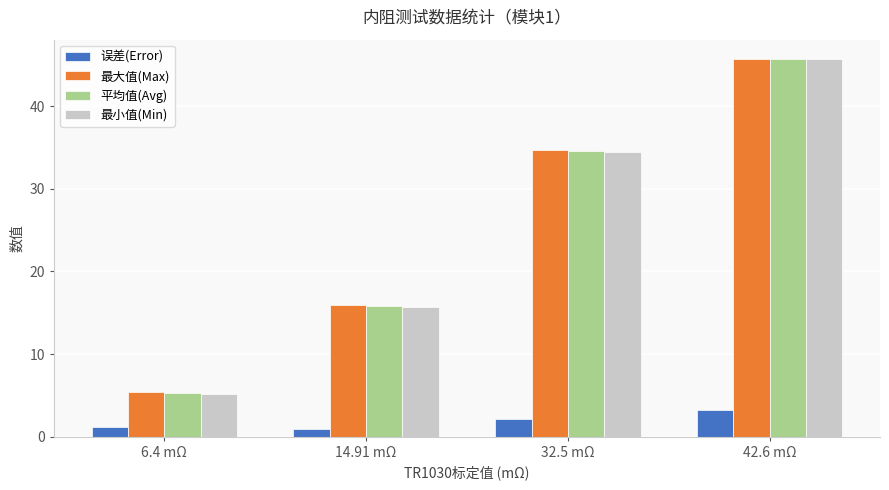

True or false: 平均值(Avg) has a value of 3.6 at 6.4 mΩ.

False